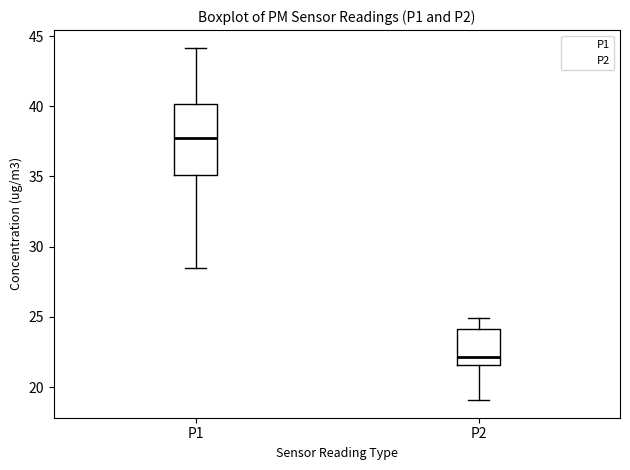

Which box has the lowest median line?

P2